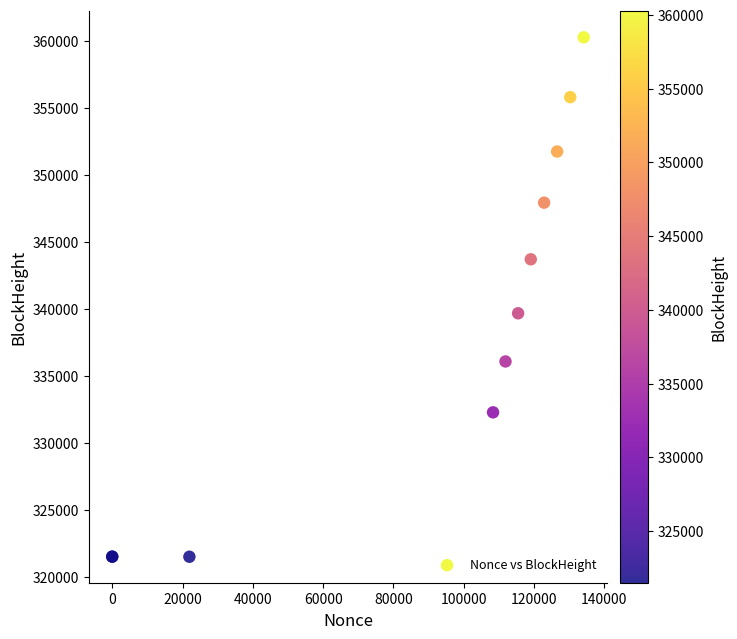

What Y value in the scatter plot is closest to 340870?

339660